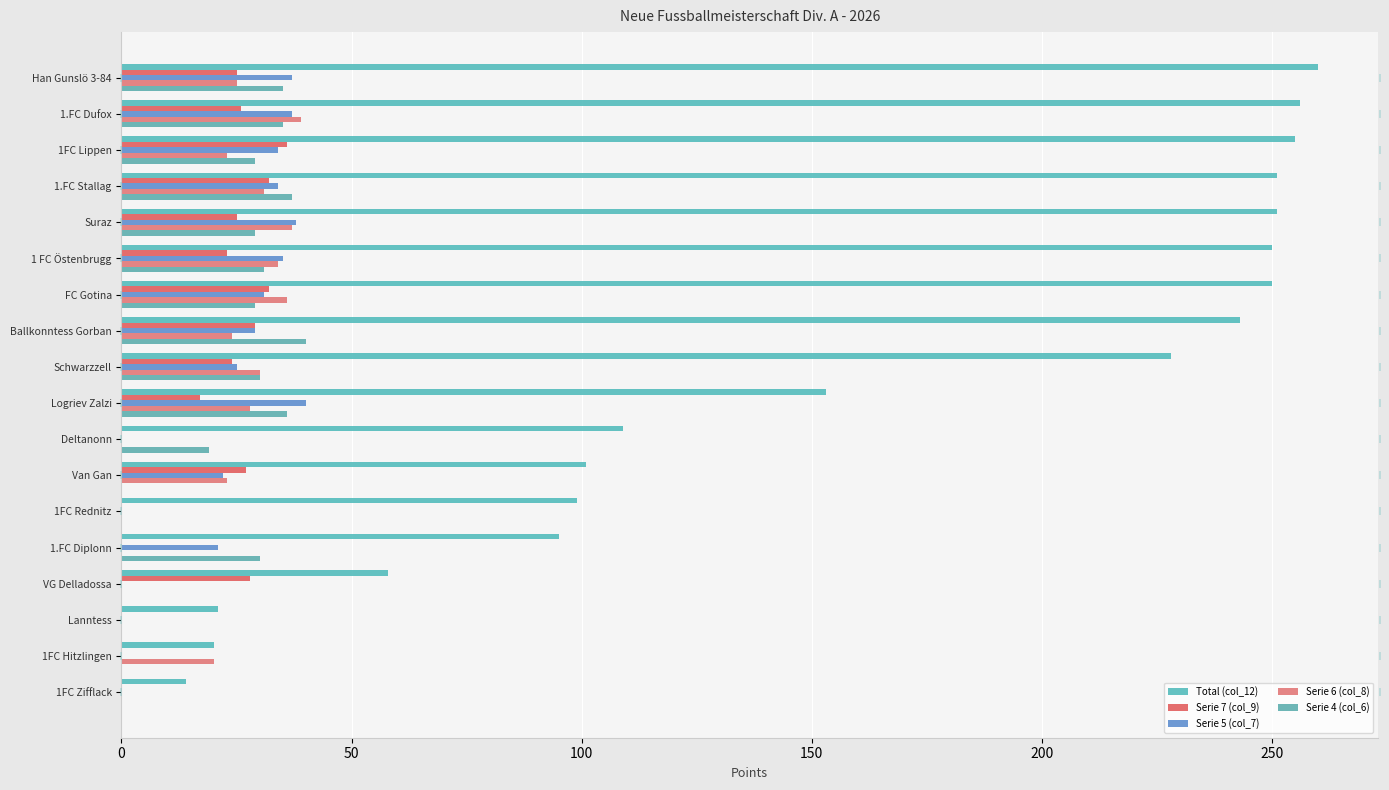

Which series has the largest total across all categories?

Total (col_12)